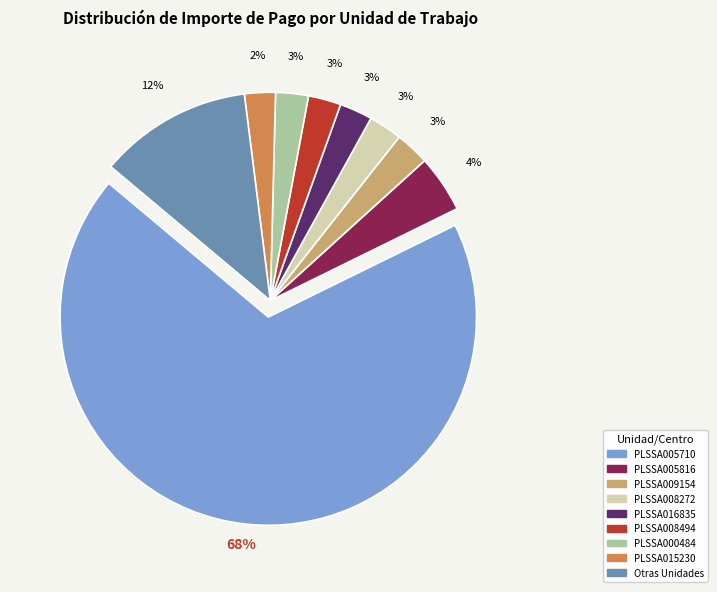

Is there a majority slice in this chart?

Yes